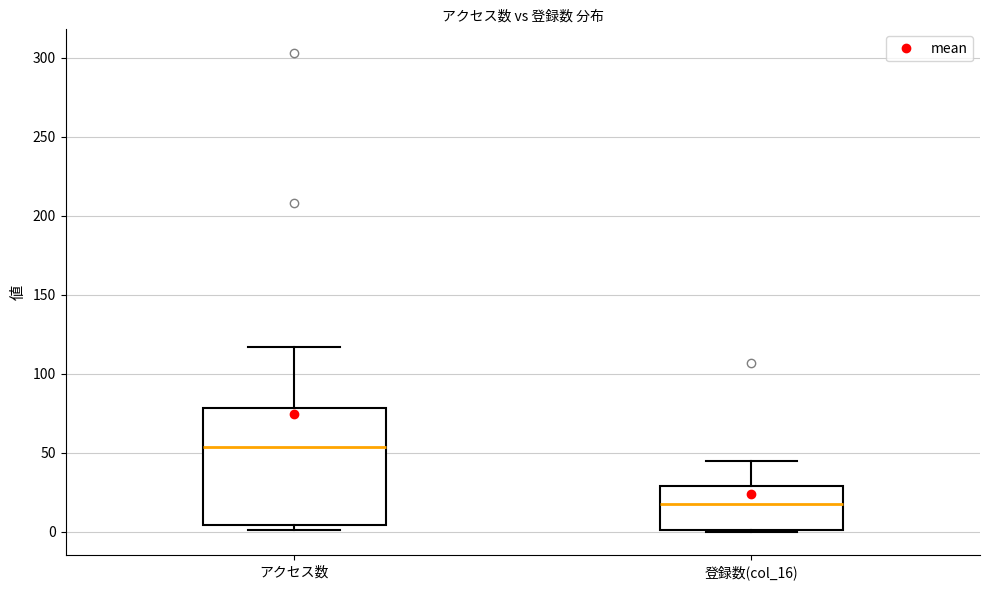

Which box is the tallest, from its lower edge to its upper edge?

アクセス数